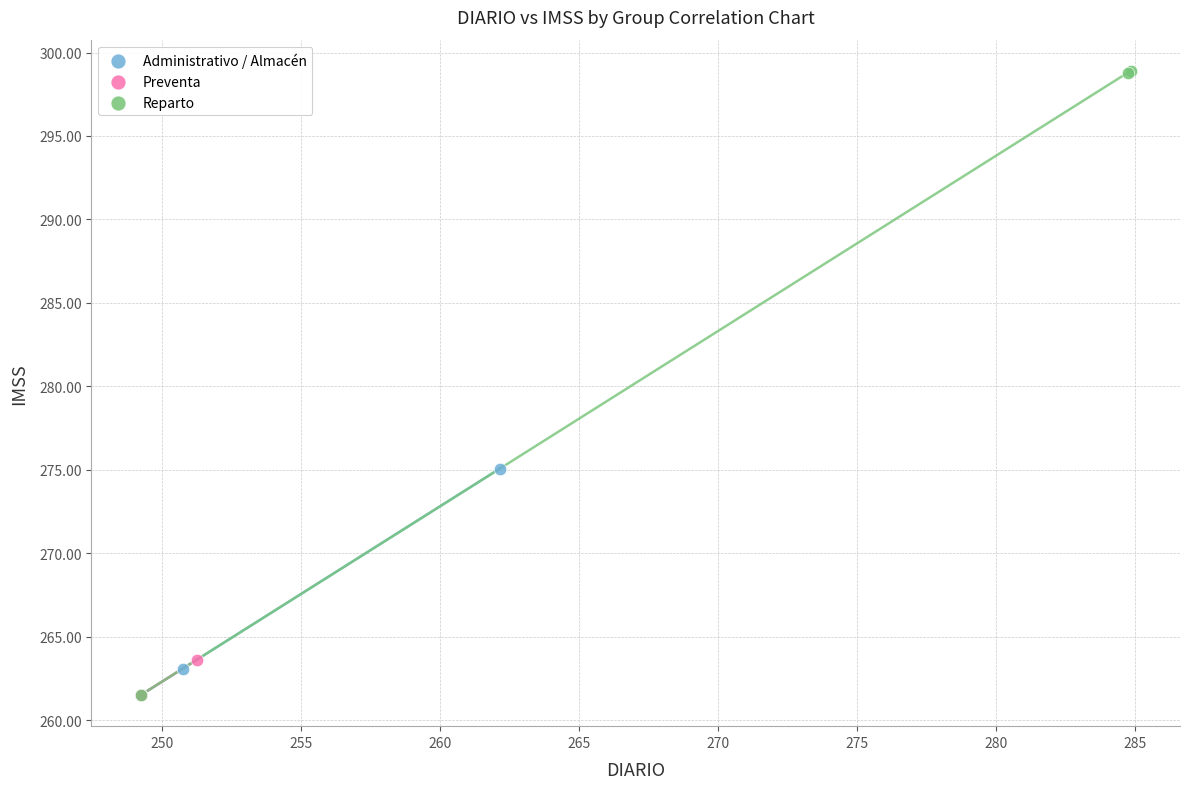

Which series has the largest Y range (max minus min)?

Reparto